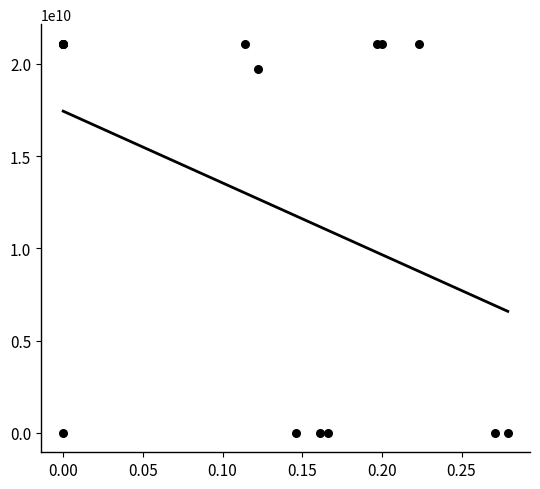

What Y value in the scatter plot is closest to 10550520307?

19700173106